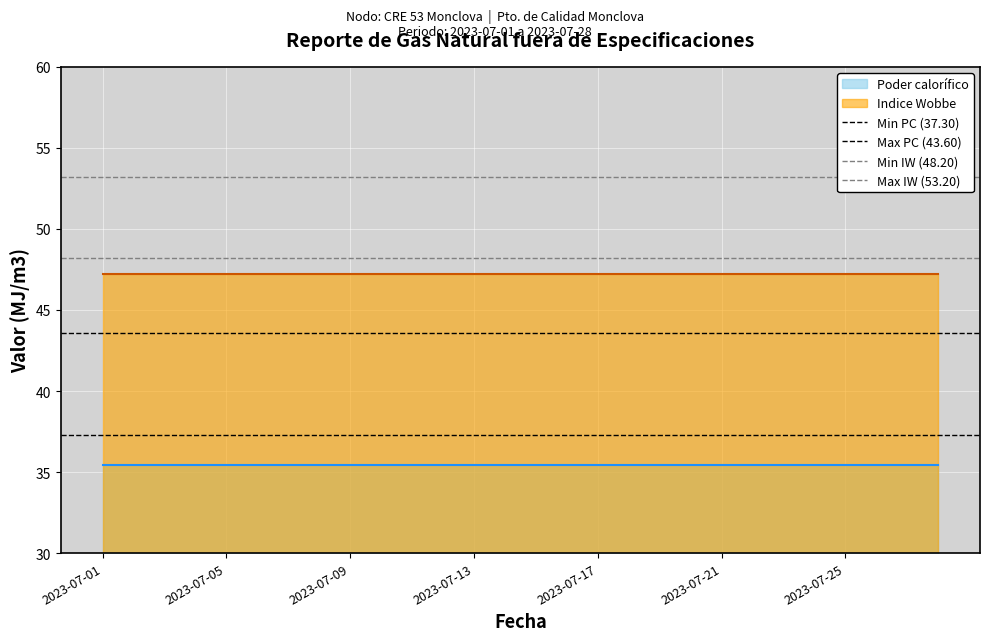

What is the sum of all Min IW (48.20) values?

96.4